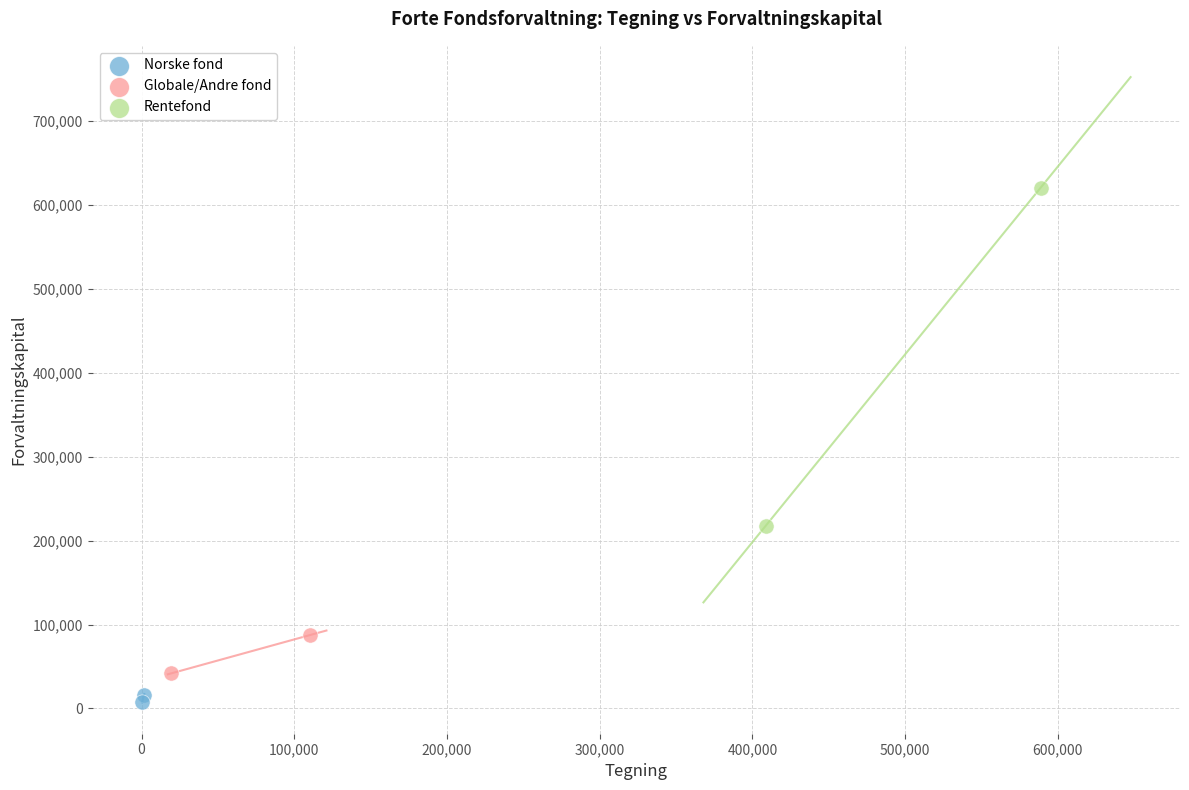

What are all the series names shown in the legend?

Norske fond, Globale/Andre fond, Rentefond